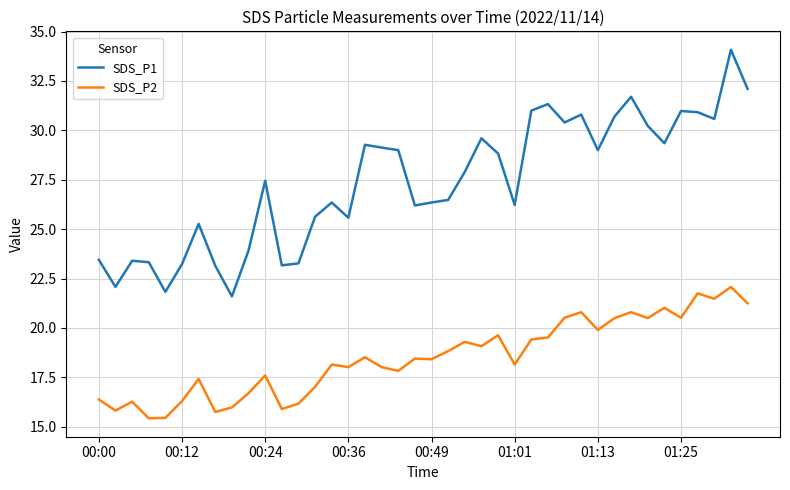

What is the difference between the maximum and minimum values in the SDS_P1 series?

12.5